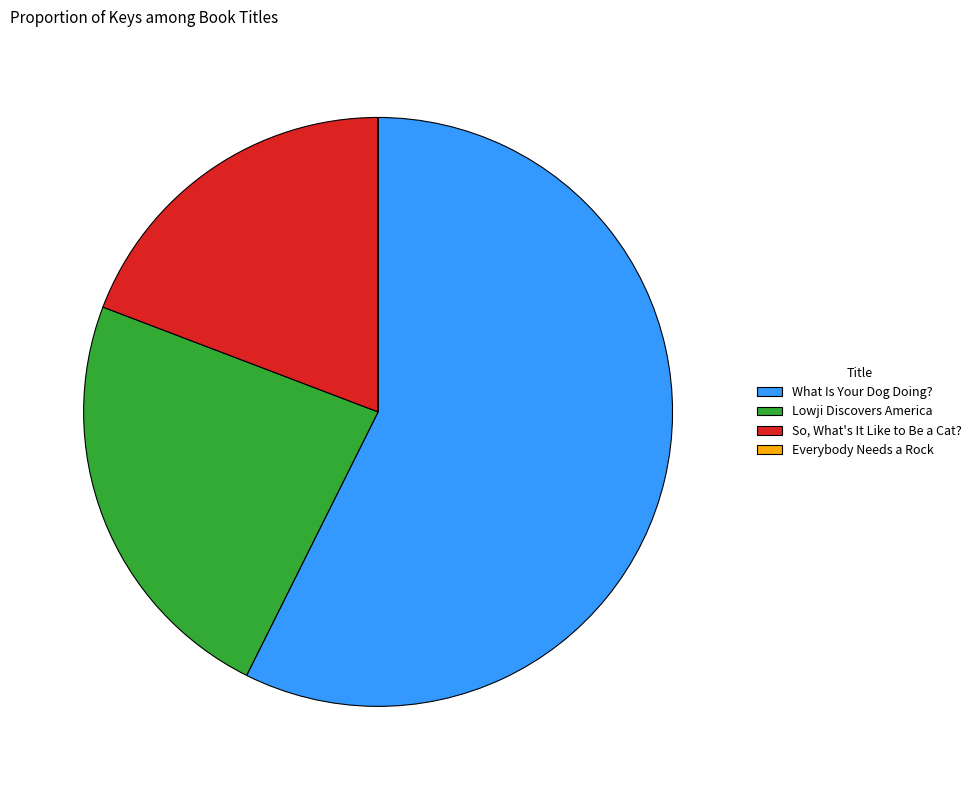

Which slice represents more than half of the pie?

What Is Your Dog Doing?